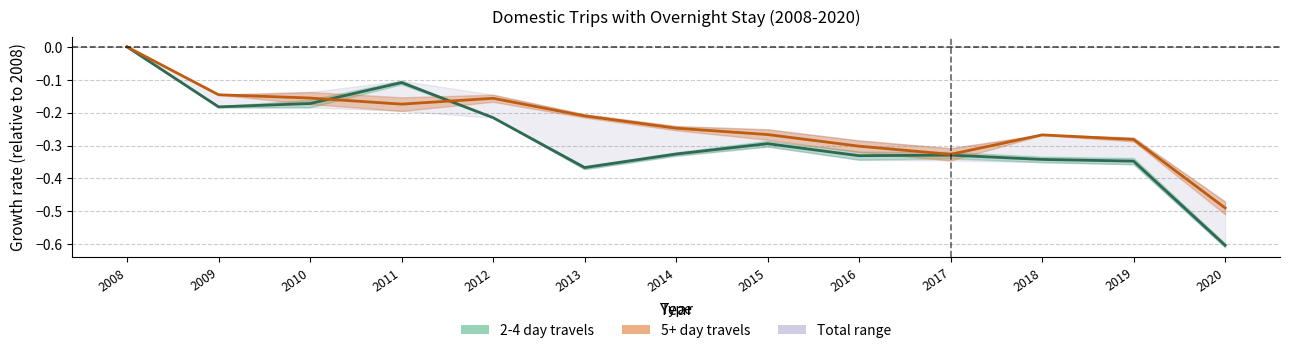

Which category has the lowest value across all series?

2020